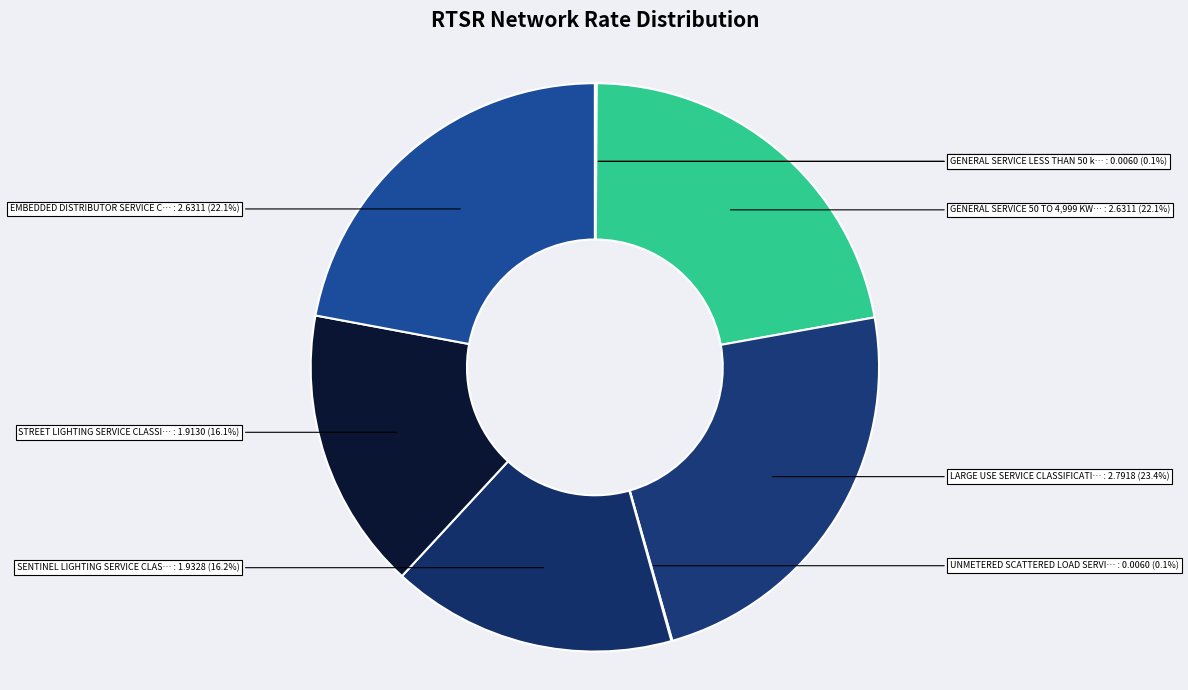

How many slices are in this pie chart?

8